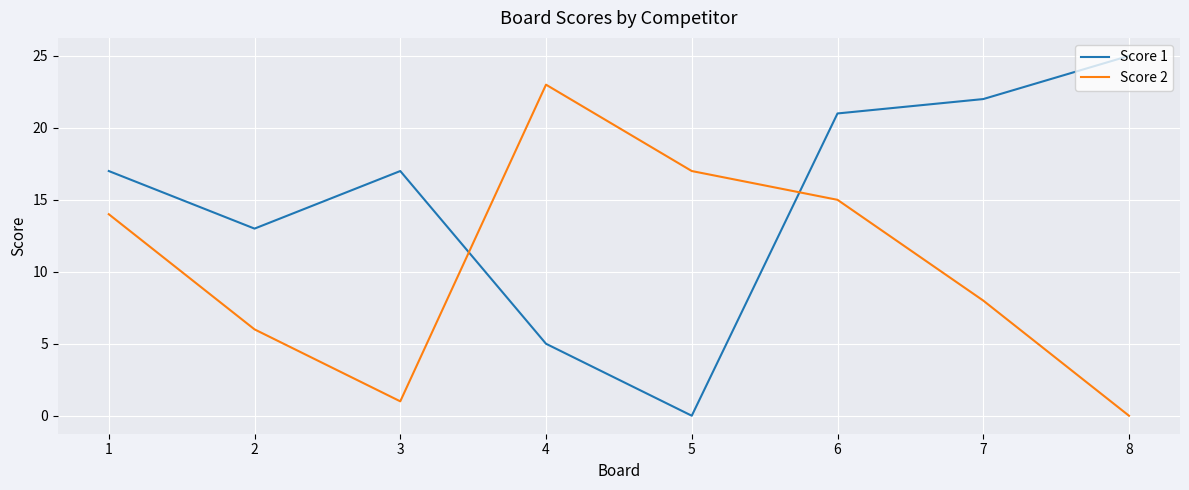

Rank the series by their average value, from lowest to highest.

Score 2, Score 1